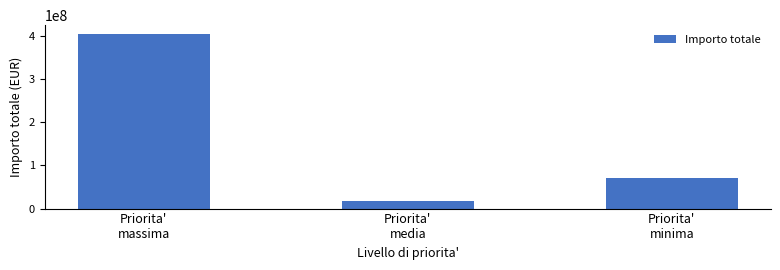

How many series are shown in this chart?

1